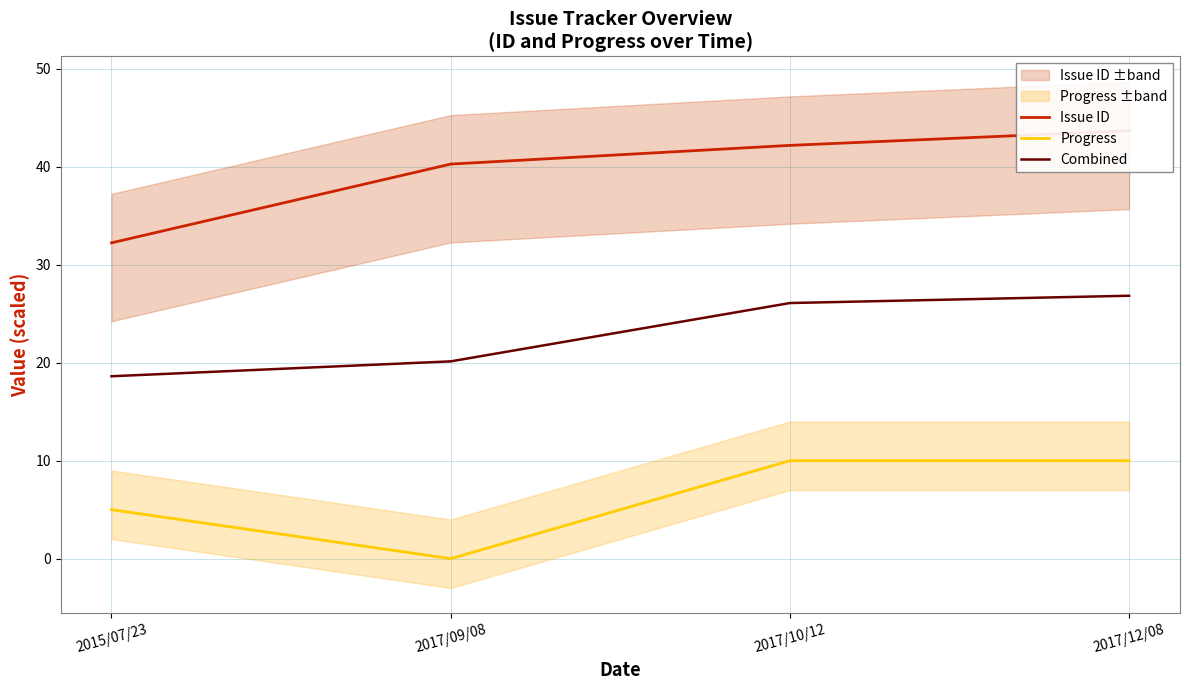

Reading left to right, transcribe all the data shown in this chart.

Issue ID: 2015/07/23=32.2	2017/09/08=40.3	2017/10/12=42.2	2017/12/08=43.7
Progress: 2015/07/23=5.0	2017/09/08=0.0	2017/10/12=10.0	2017/12/08=10.0
Combined: 2015/07/23=18.6	2017/09/08=20.1	2017/10/12=26.1	2017/12/08=26.8